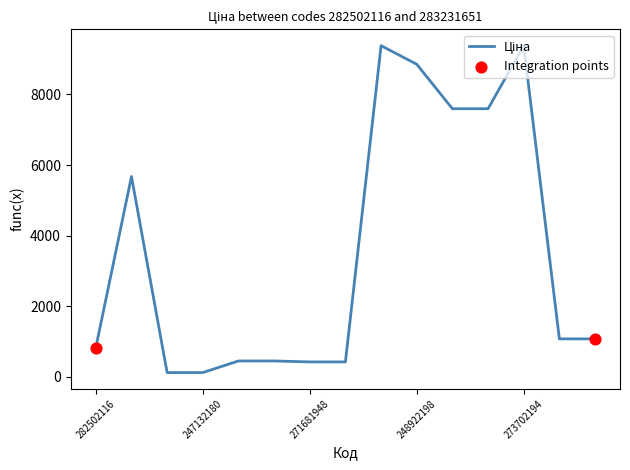

What is the greatest value displayed?

9384.0